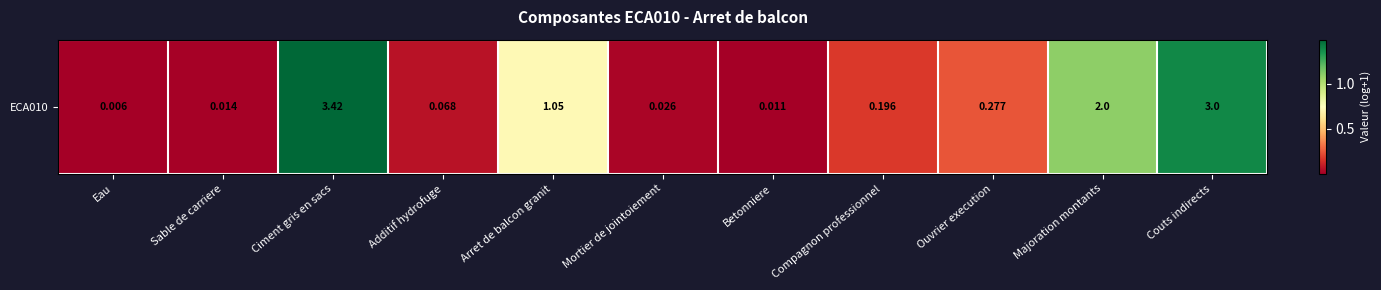

The chart shows a value of 0.0 at Eau. True or false?

True